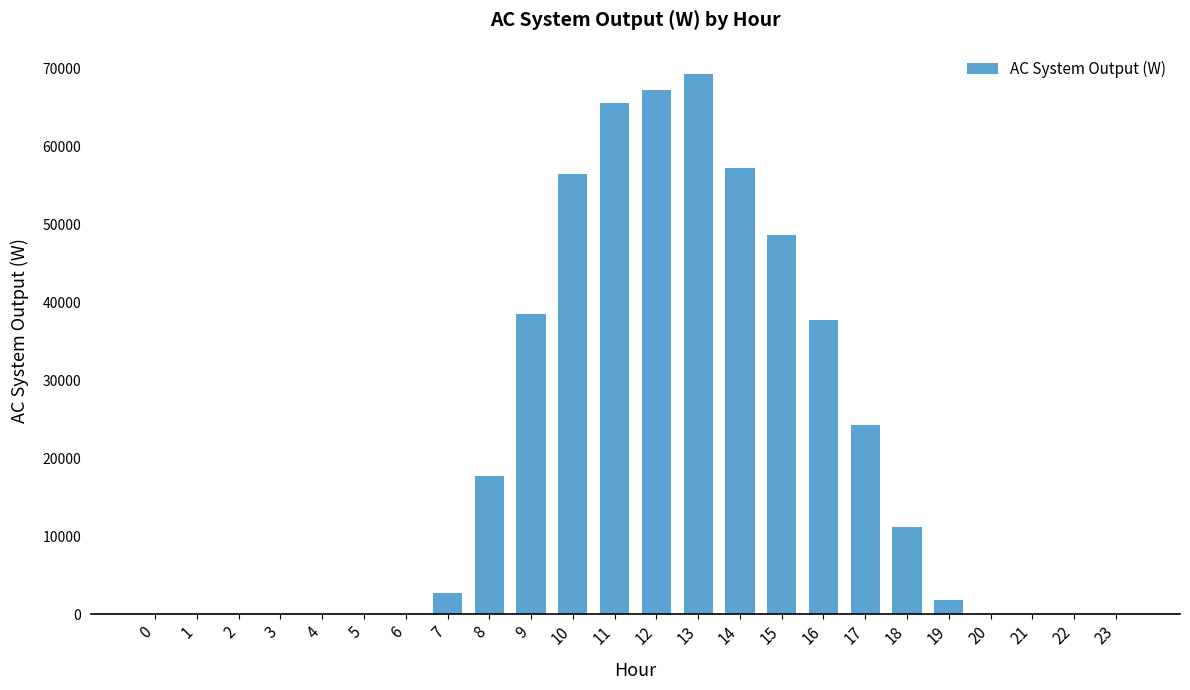

Is it true that the value at 18 is 11151.6?

True